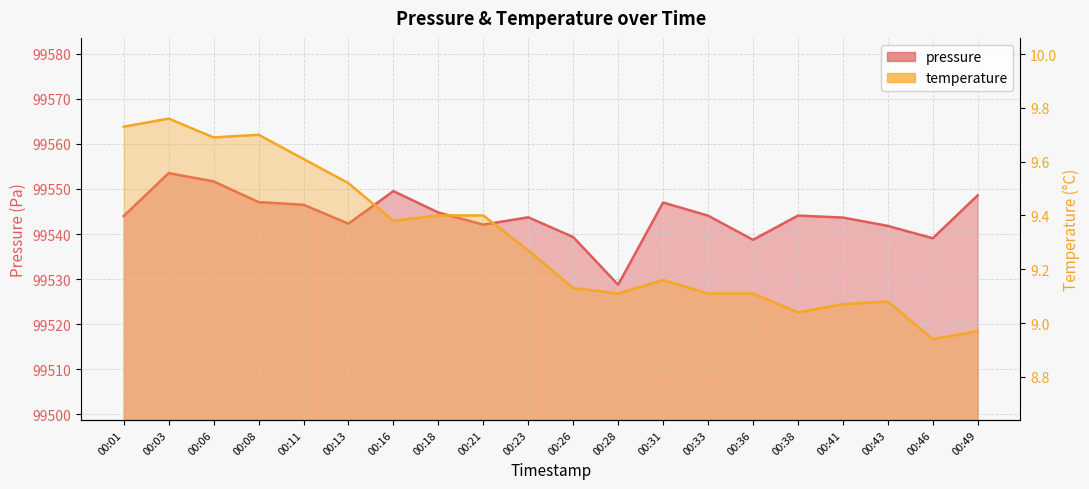

Between 00:03 and 00:43, which series saw the biggest shift?

pressure